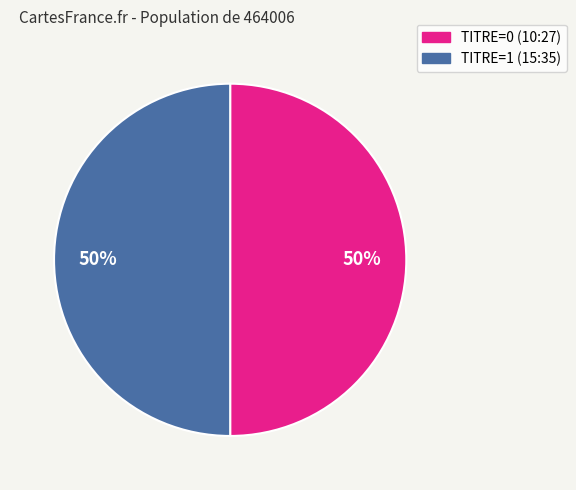

To the nearest percent, what is the combined percentage of TITRE=0 (10:27) and TITRE=1 (15:35)?

100%